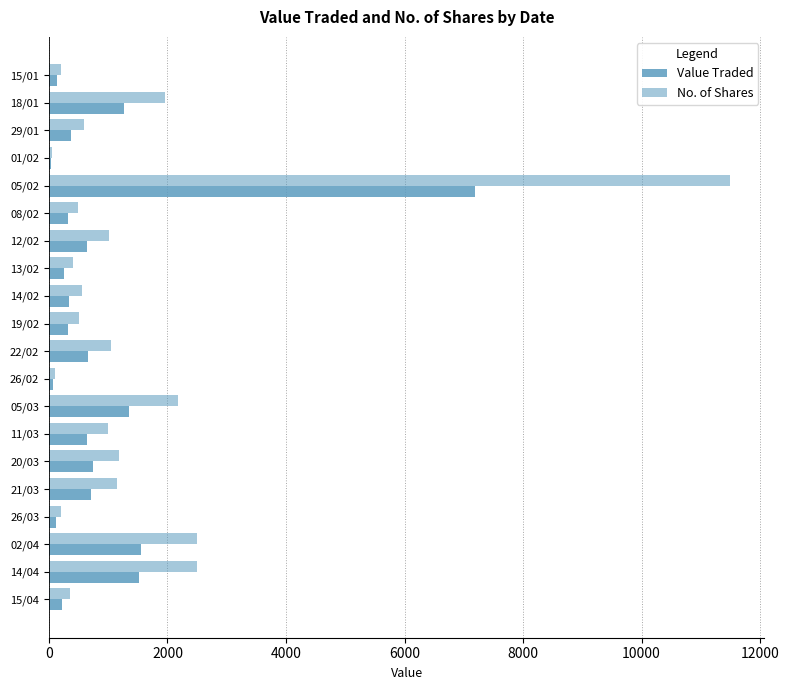

Count the number of data series in this chart.

2